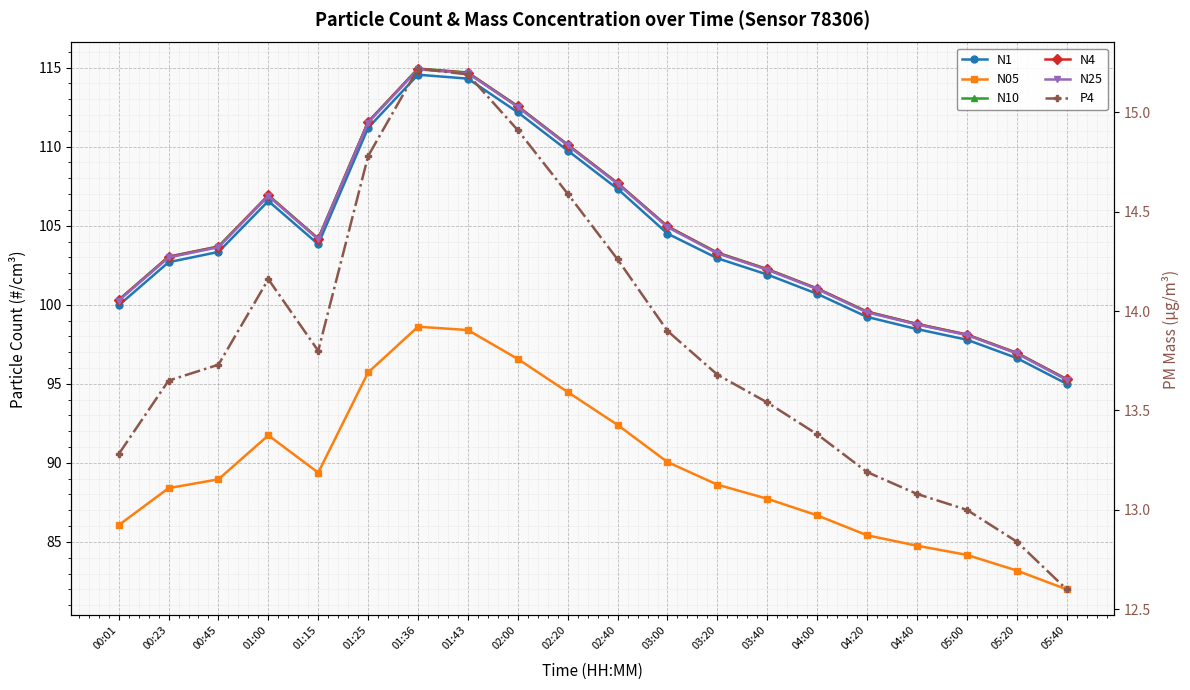

Rank the series by their maximum value, from lowest to highest.

P4, N05, N1, N25, N4, N10